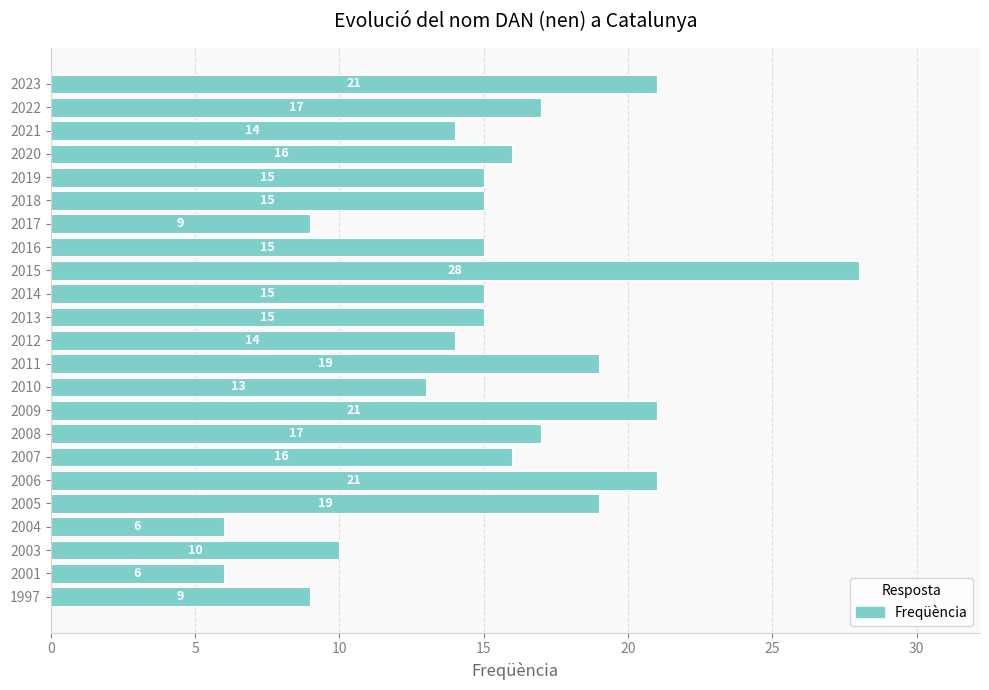

What is the change in value from 2010 to 2019?

+2